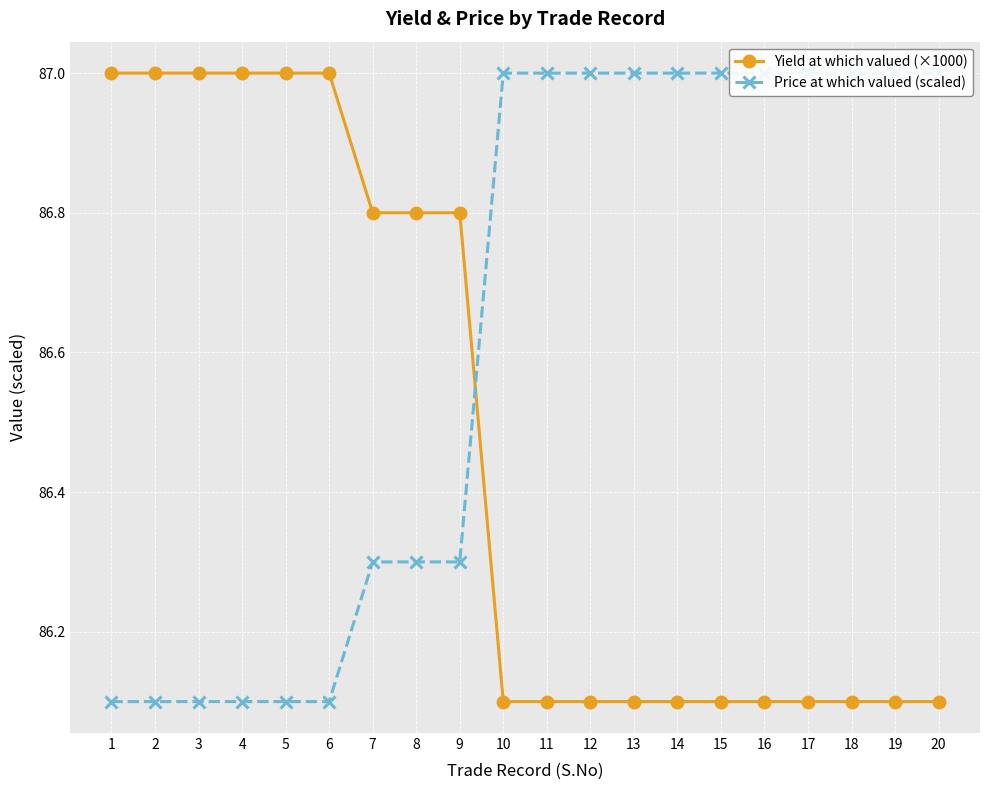

What is the minimum value for Price at which valued (scaled)?

86.1